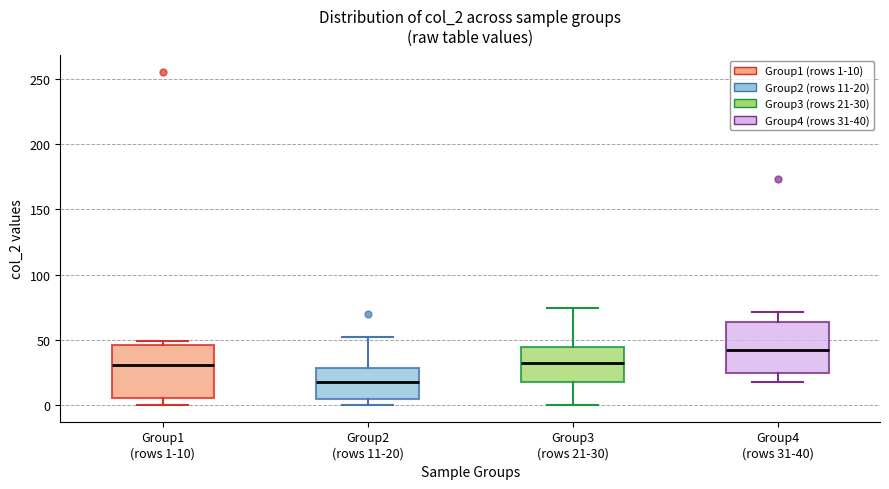

Where does the upper whisker of the box for Group2 (rows 11-20) end on the y-axis? The values are not printed on the chart, so give them approximately, as read against the axis.

50